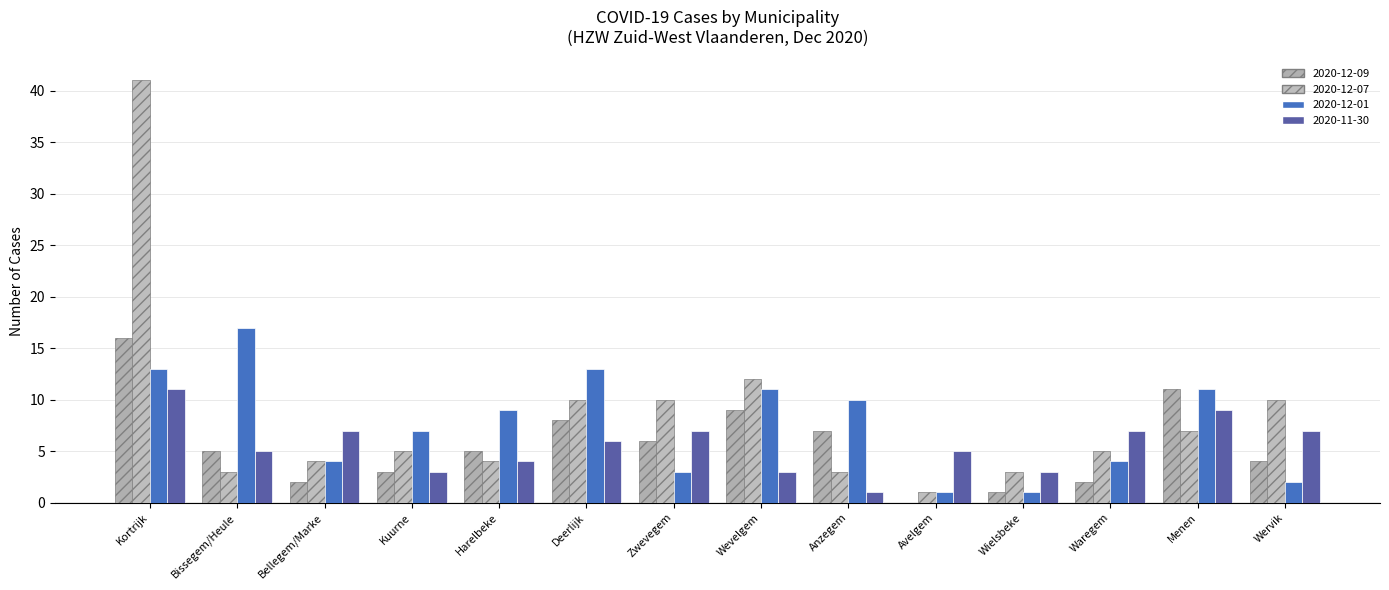

Reading right to left, transcribe all the data shown in this chart.

2020-12-09: Wervik=4	Menen=11	Waregem=2	Wielsbeke=1	Avelgem=0	Anzegem=7	Wevelgem=9	Zwevegem=6	Deerlijk=8	Harelbeke=5	Kuurne=3	Bellegem/Marke=2	Bissegem/Heule=5	Kortrijk=16
2020-12-07: Wervik=10	Menen=7	Waregem=5	Wielsbeke=3	Avelgem=1	Anzegem=3	Wevelgem=12	Zwevegem=10	Deerlijk=10	Harelbeke=4	Kuurne=5	Bellegem/Marke=4	Bissegem/Heule=3	Kortrijk=41
2020-12-01: Wervik=2	Menen=11	Waregem=4	Wielsbeke=1	Avelgem=1	Anzegem=10	Wevelgem=11	Zwevegem=3	Deerlijk=13	Harelbeke=9	Kuurne=7	Bellegem/Marke=4	Bissegem/Heule=17	Kortrijk=13
2020-11-30: Wervik=7	Menen=9	Waregem=7	Wielsbeke=3	Avelgem=5	Anzegem=1	Wevelgem=3	Zwevegem=7	Deerlijk=6	Harelbeke=4	Kuurne=3	Bellegem/Marke=7	Bissegem/Heule=5	Kortrijk=11